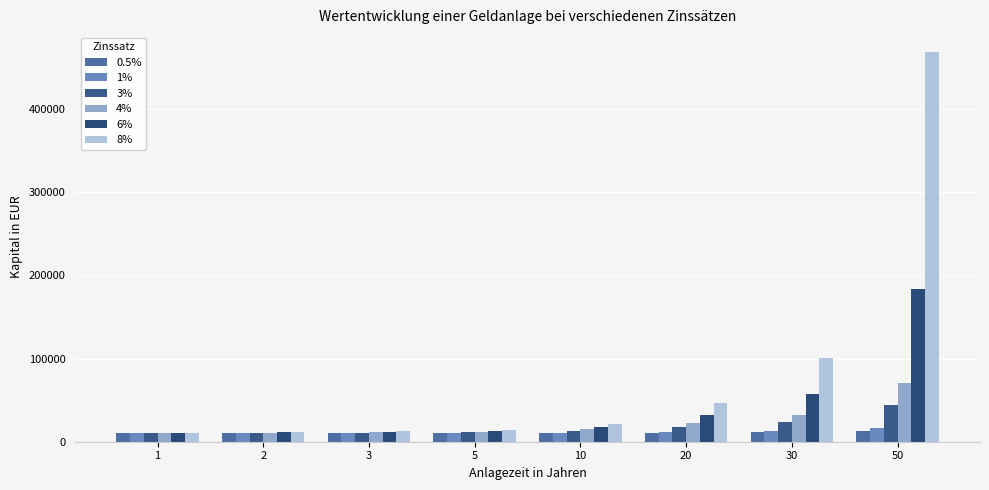

Which series has the widest spread of values?

8%